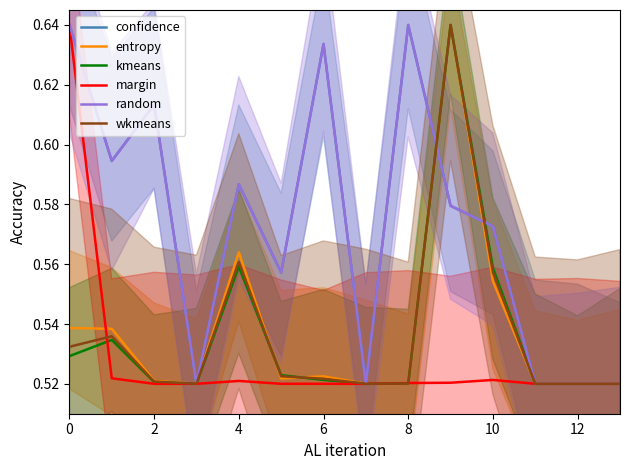

What is the sum of the random values at 11 and 9?

1.1